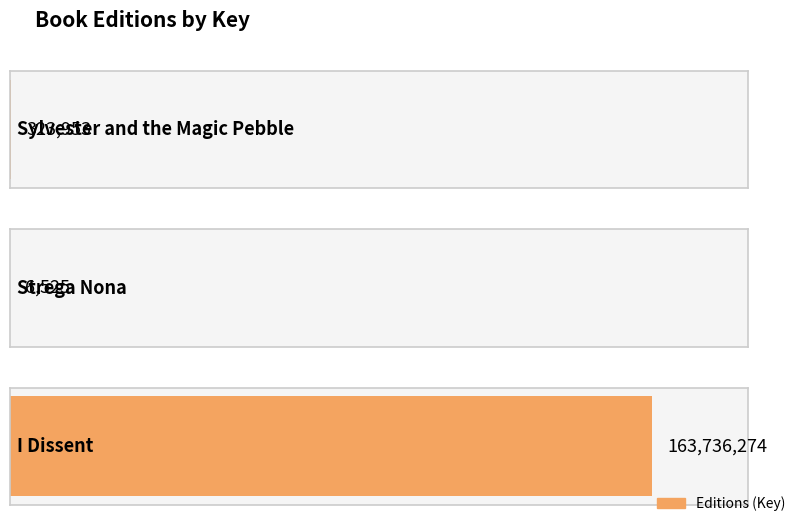

How many series are shown in this chart?

1